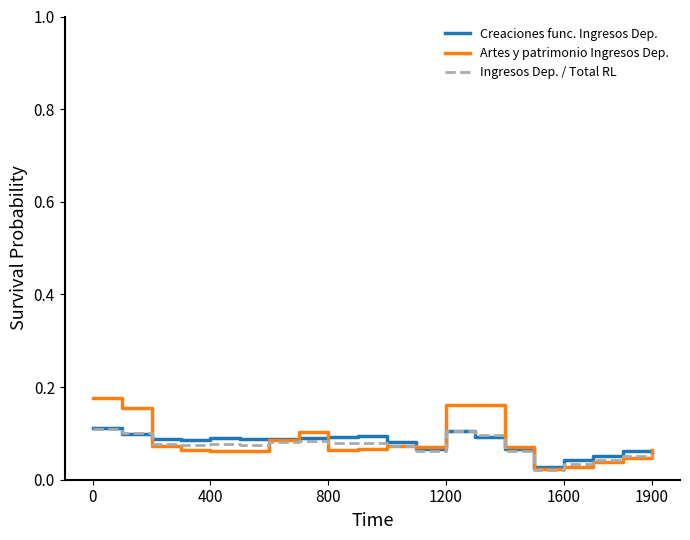

Which series has the widest spread of values?

Artes y patrimonio Ingresos Dep.